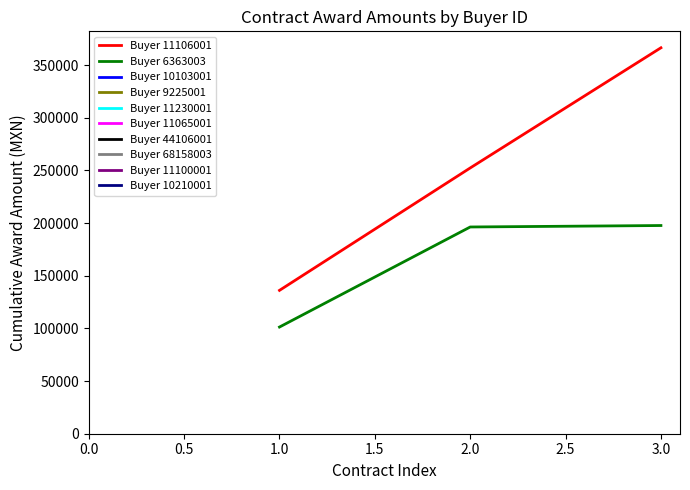

What is the value of the Buyer 11106001 point at the 1st from the left?

136149.7